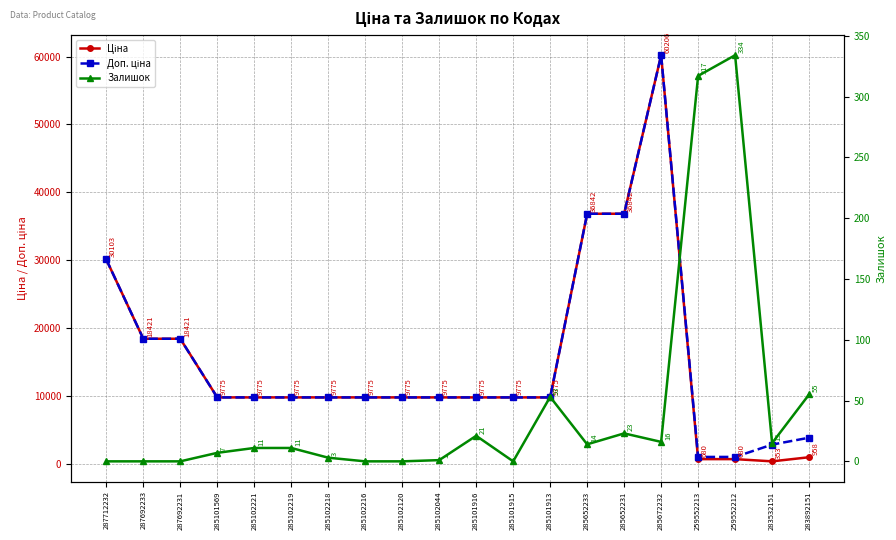

Which series has the widest spread of values?

Ціна